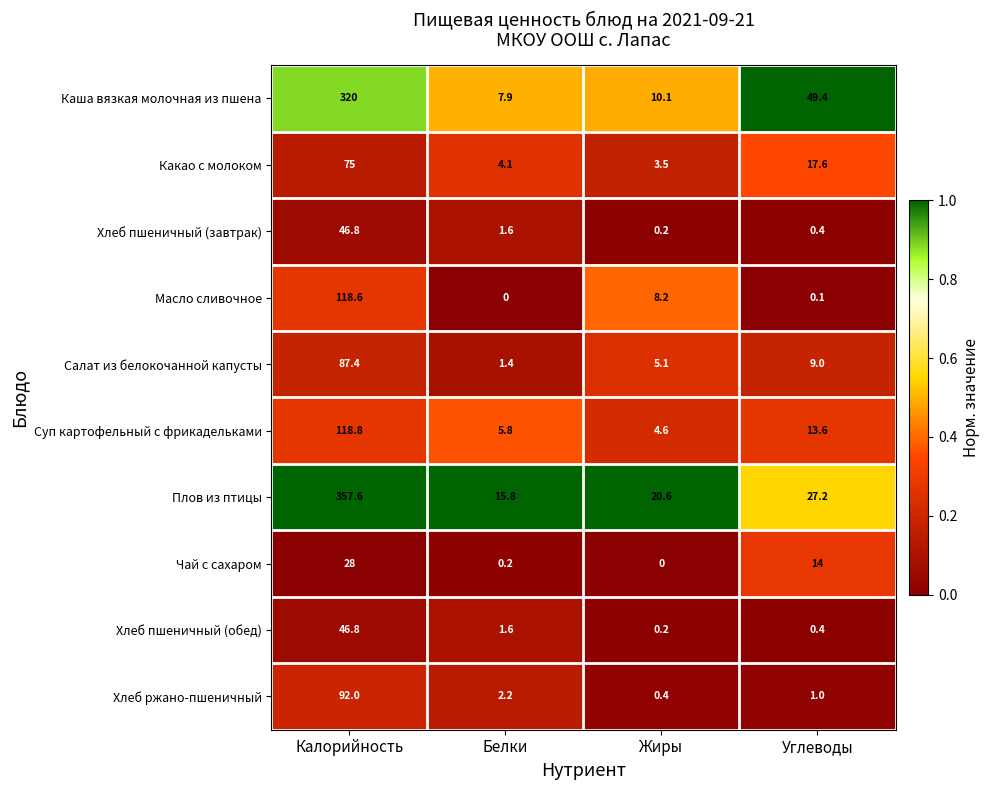

Where does the Хлеб пшеничный (обед) series first go above 1?

Калорийность